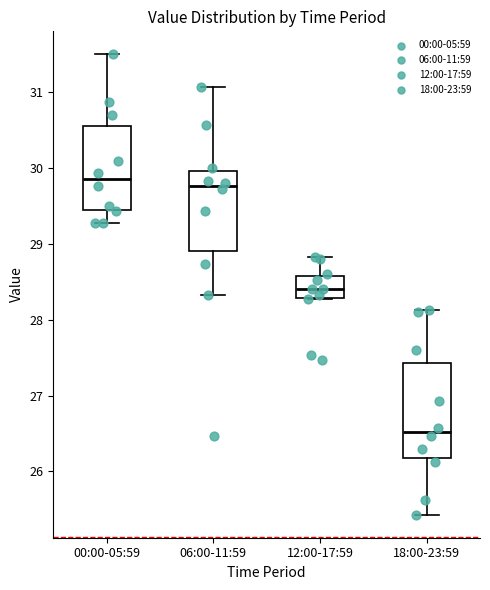

Reading left to right, transcribe this box plot: for each box, give where its median line is, the range the box spans, and where its two whiskers end, as read against the y-axis. The values are not printed on the chart, so give them approximately, as read against the axis.

00:00-05:59: median 29.9, box 29.4 to 30.6, whiskers 29.3 to 31.5
06:00-11:59: median 29.8, box 28.9 to 30.0, whiskers 28.3 to 31.1
12:00-17:59: median 28.4, box 28.3 to 28.6, whiskers 28.3 to 28.8
18:00-23:59: median 26.5, box 26.2 to 27.4, whiskers 25.4 to 28.1